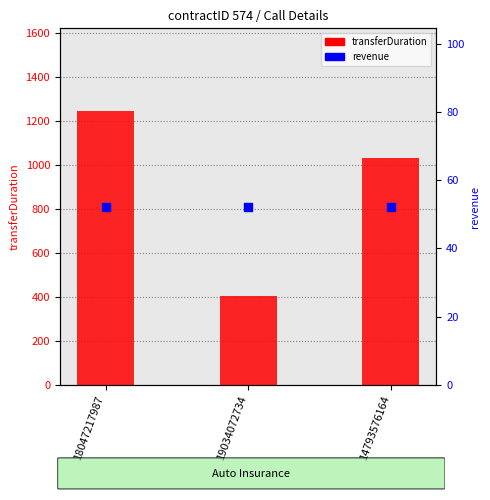

At which category is the sum across all series the highest?

18047217987